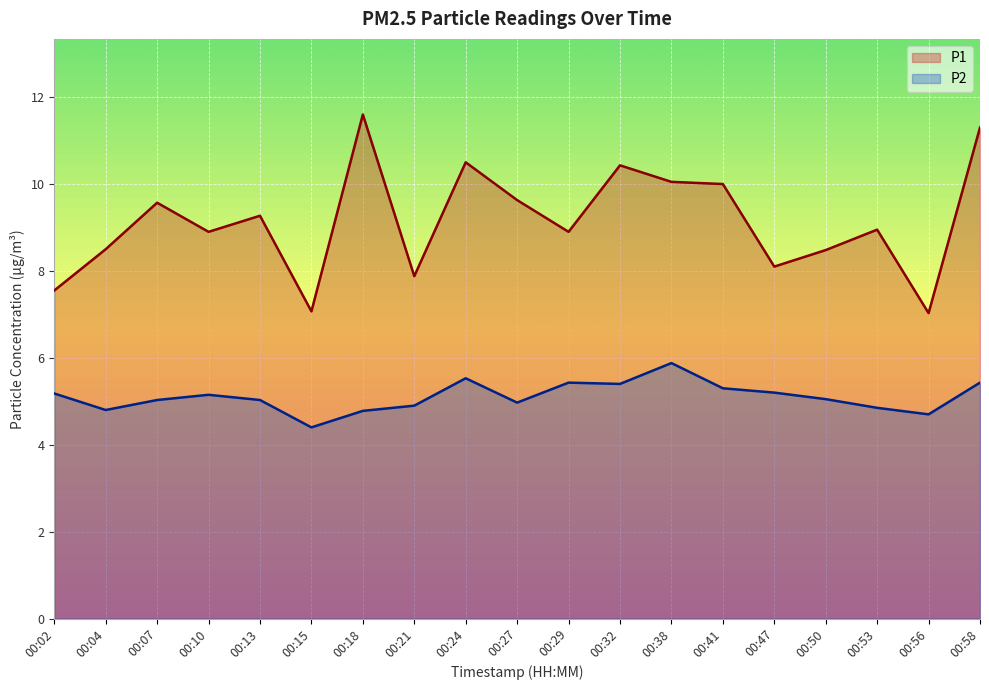

What is the difference between the P1 values at 00:24 and 00:13?

1.2